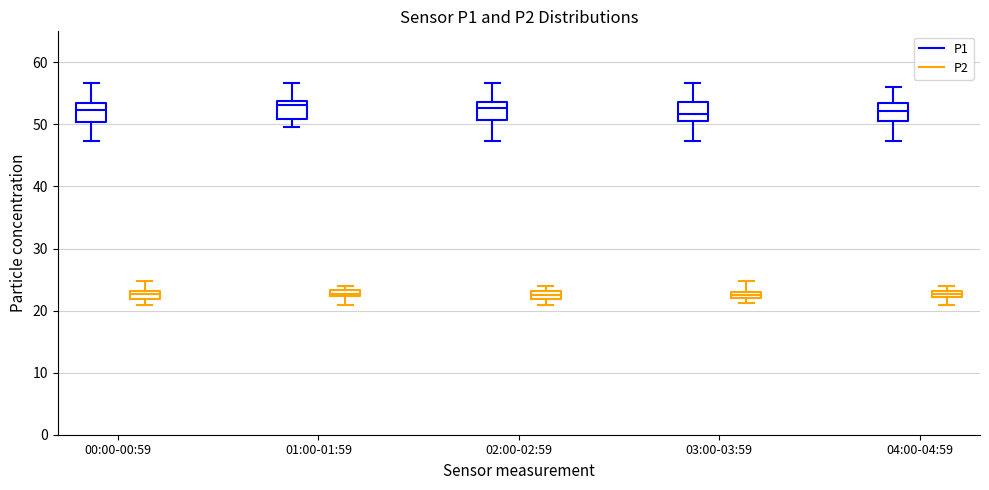

Where is the lower edge of the box for 03:00-03:59 (P2) on the y-axis? The values are not printed on the chart, so give them approximately, as read against the axis.

22